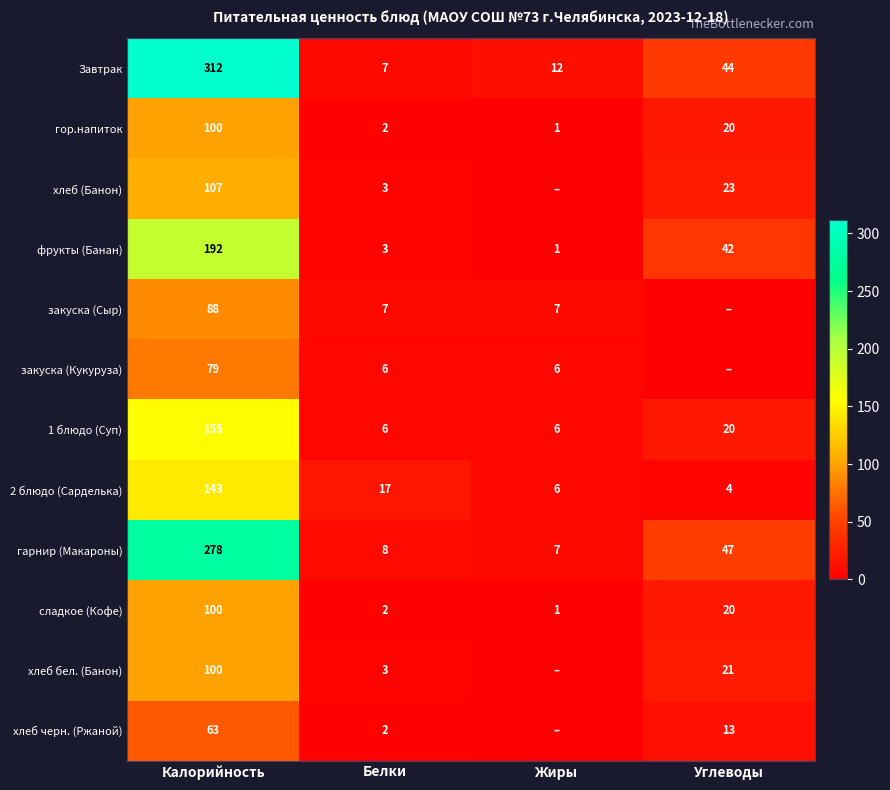

At which label does сладкое (Кофе) first exceed 20?

Калорийность